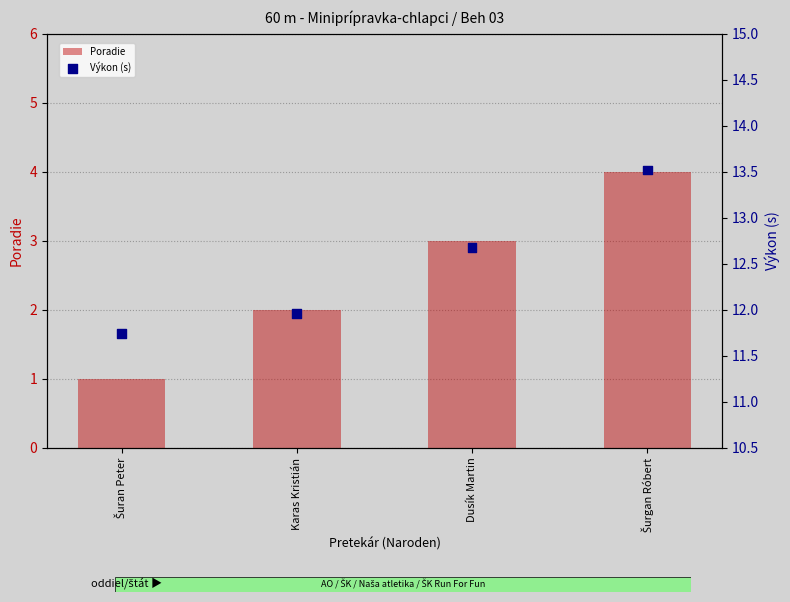

Which series has the widest spread of Y values?

Poradie